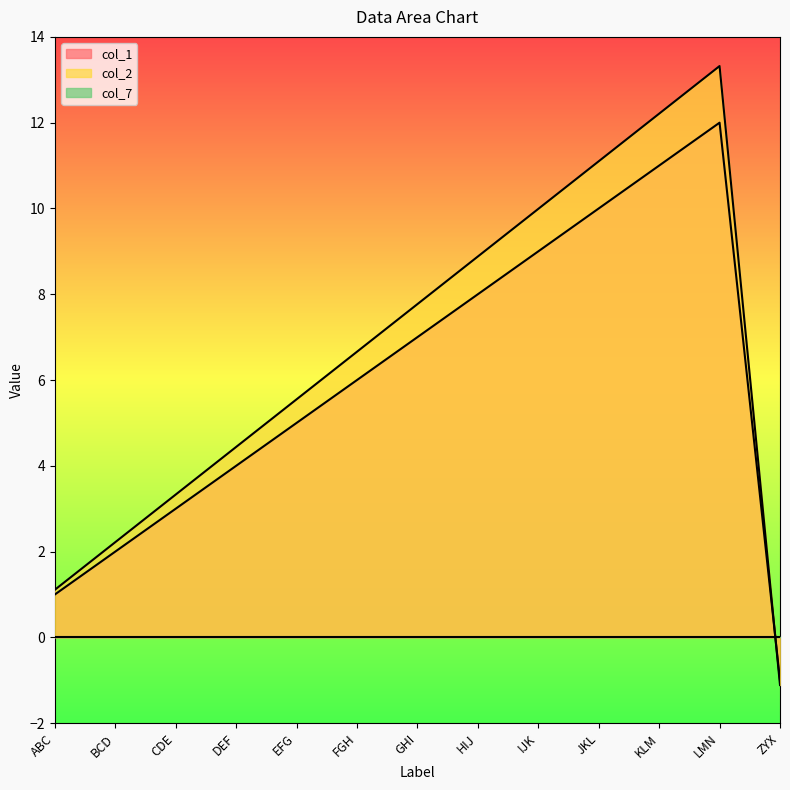

What position from the right is DEF?

10